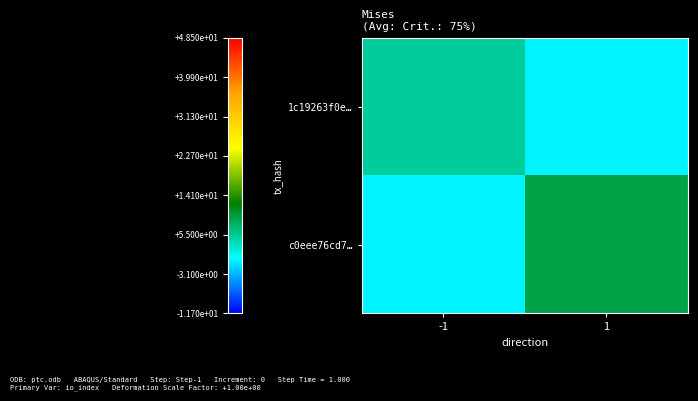

Which series has the largest total across all categories?

c0eee76cd7…